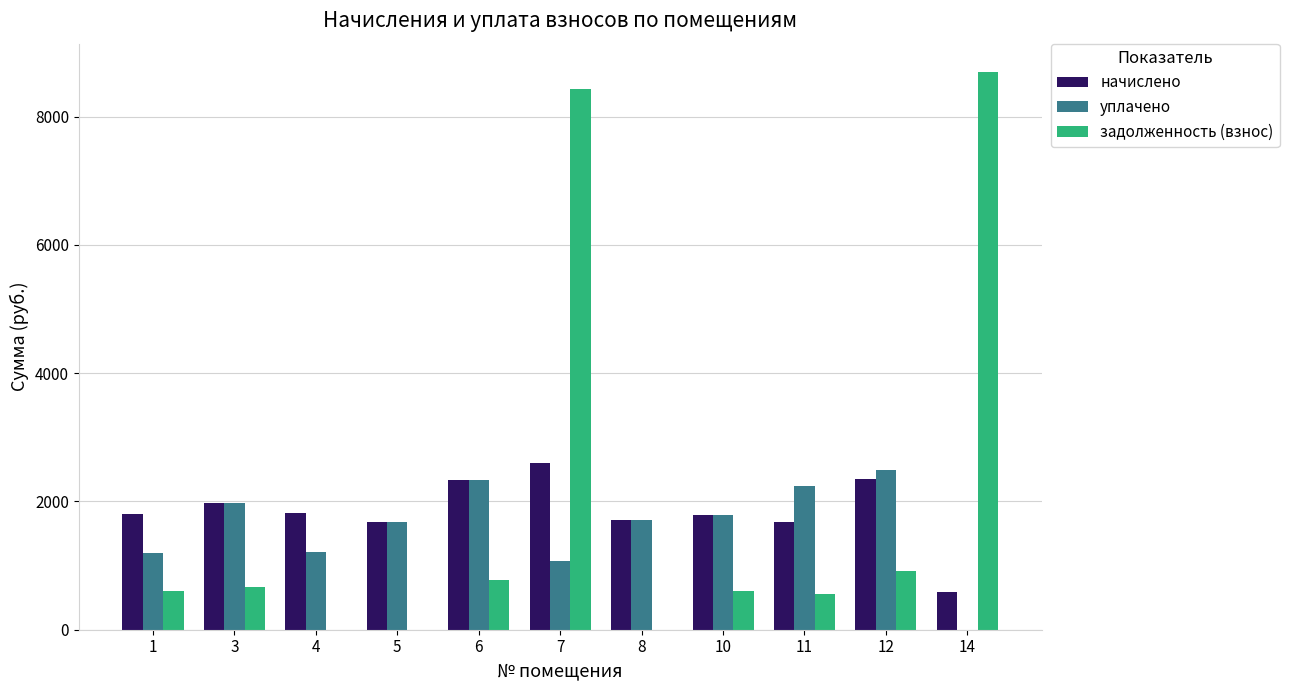

Is the value of задолженность (взнос) at 7 greater than the value of уплачено at 10?

Yes